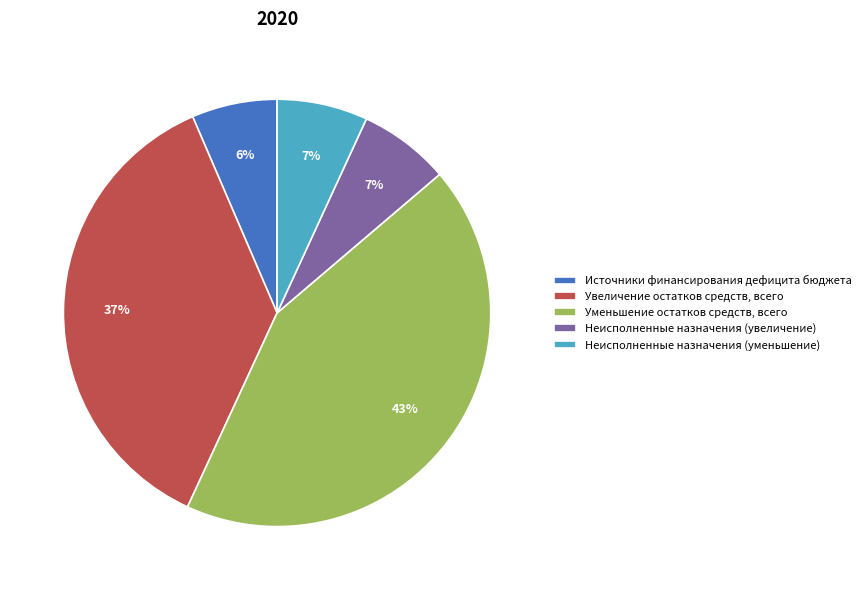

Is the sum of Увеличение остатков средств, всего and Неисполненные назначения (увеличение) greater than half?

No